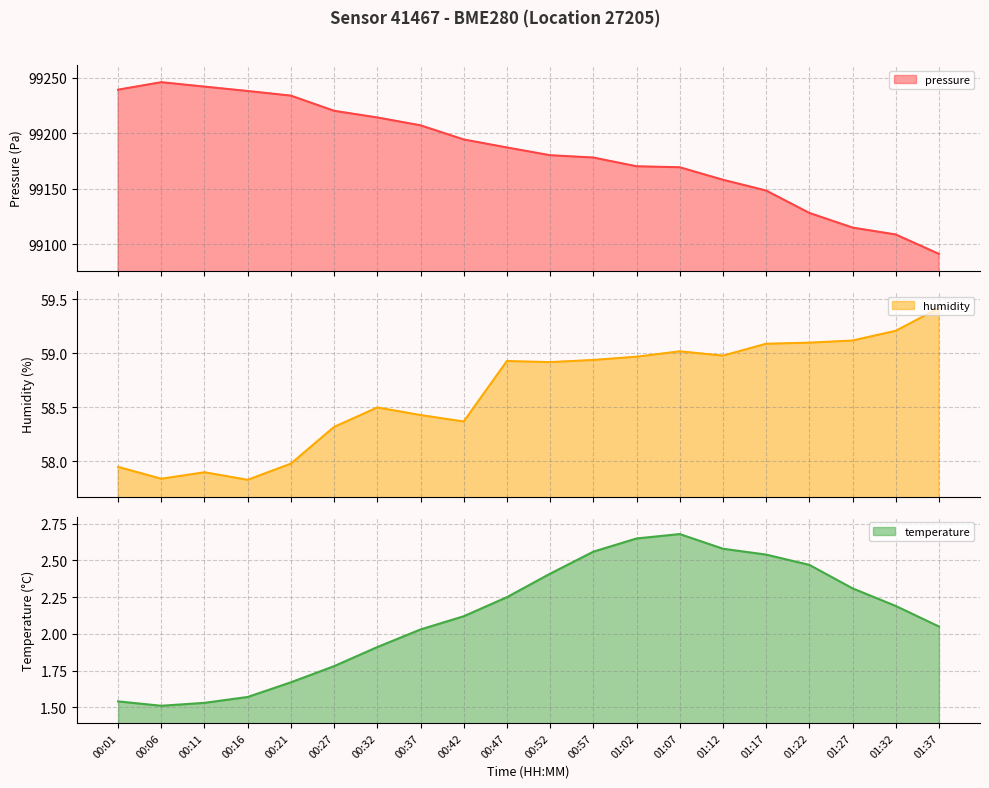

In humidity, how many points are higher than both neighbors (excluding endpoints)?

4